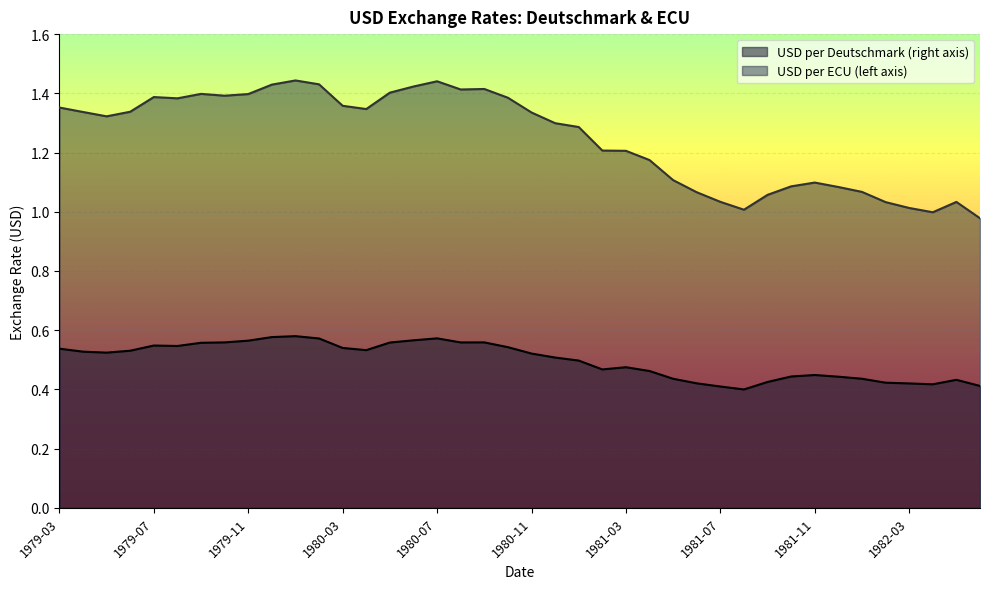

Reading left to right, list all the values displayed in this chart.

USD per Deutschmark (right axis): 1979-03=0.5	1979-04=0.5	1979-05=0.5	1979-06=0.5	1979-07=0.5	1979-08=0.5	1979-09=0.6	1979-10=0.6	1979-11=0.6	1979-12=0.6	1980-01=0.6	1980-02=0.6	1980-03=0.5	1980-04=0.5	1980-05=0.6	1980-06=0.6	1980-07=0.6	1980-08=0.6	1980-09=0.6	1980-10=0.5	1980-11=0.5	1980-12=0.5	1981-01=0.5	1981-02=0.5	1981-03=0.5	1981-04=0.5	1981-05=0.4	1981-06=0.4	1981-07=0.4	1981-08=0.4	1981-09=0.4	1981-10=0.4	1981-11=0.4	1981-12=0.4	1982-01=0.4	1982-02=0.4	1982-03=0.4	1982-04=0.4	1982-05=0.4	1982-06=0.4
USD per ECU (left axis): 1979-03=1.4	1979-04=1.3	1979-05=1.3	1979-06=1.3	1979-07=1.4	1979-08=1.4	1979-09=1.4	1979-10=1.4	1979-11=1.4	1979-12=1.4	1980-01=1.4	1980-02=1.4	1980-03=1.4	1980-04=1.3	1980-05=1.4	1980-06=1.4	1980-07=1.4	1980-08=1.4	1980-09=1.4	1980-10=1.4	1980-11=1.3	1980-12=1.3	1981-01=1.3	1981-02=1.2	1981-03=1.2	1981-04=1.2	1981-05=1.1	1981-06=1.1	1981-07=1.0	1981-08=1.0	1981-09=1.1	1981-10=1.1	1981-11=1.1	1981-12=1.1	1982-01=1.1	1982-02=1.0	1982-03=1.0	1982-04=1.0	1982-05=1.0	1982-06=1.0